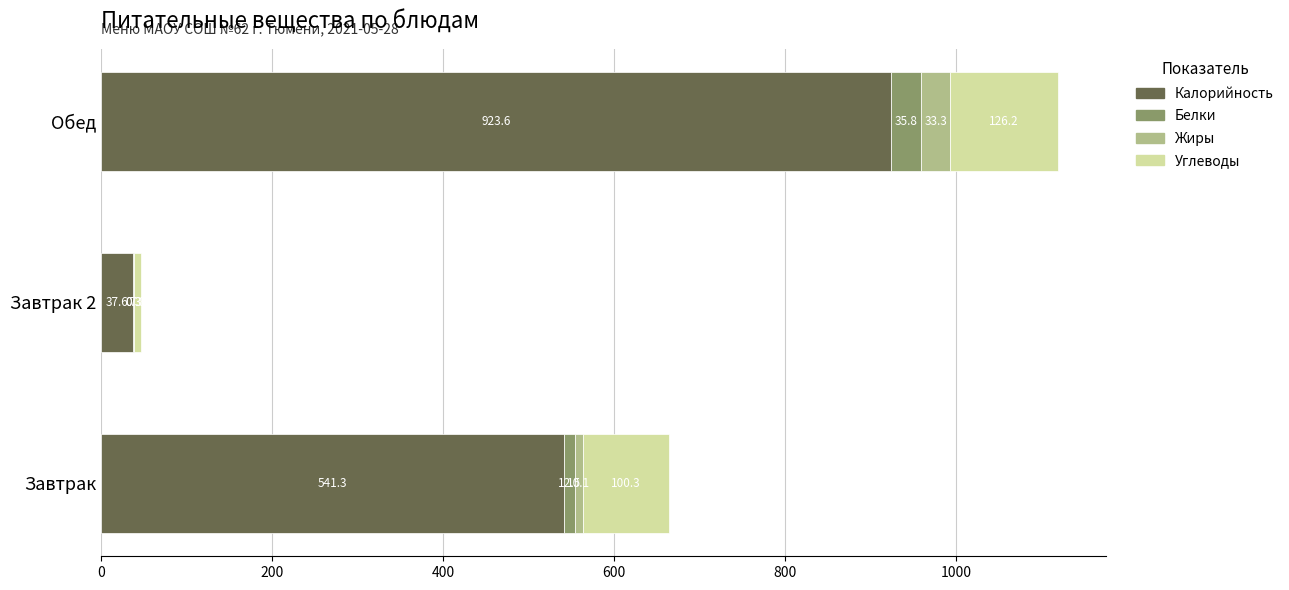

At which category is the sum across all series the highest?

Обед